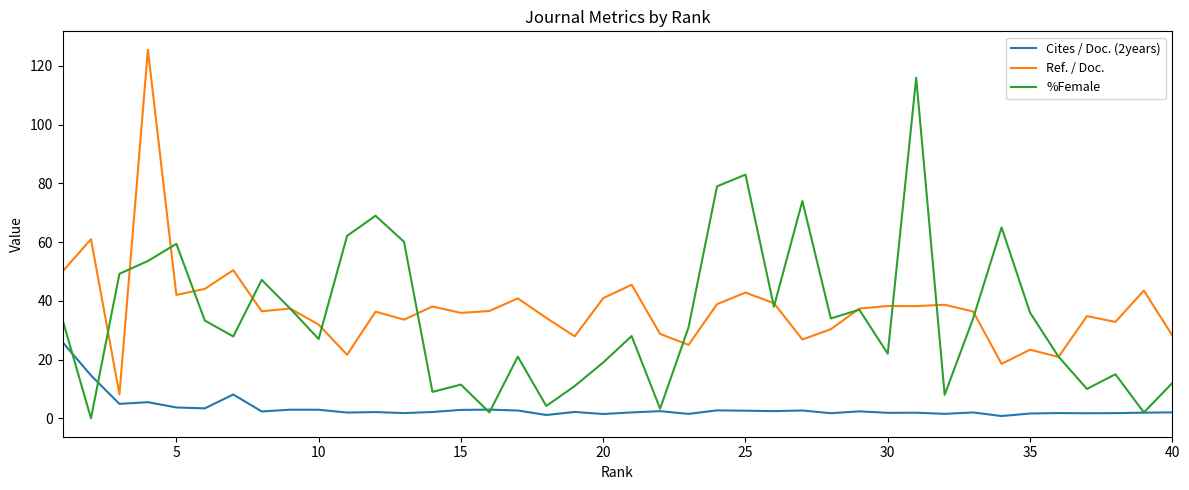

How many series are shown in this chart?

3